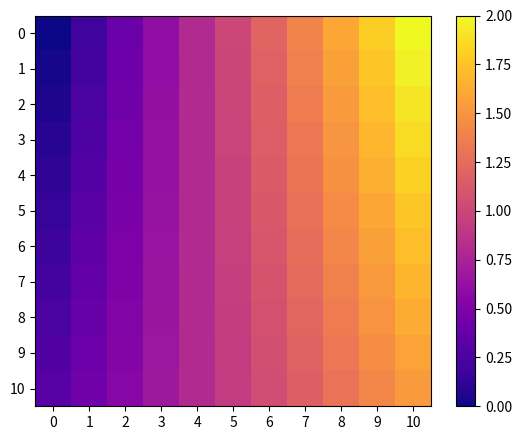

At how many categories does at least one series exceed 0?

11